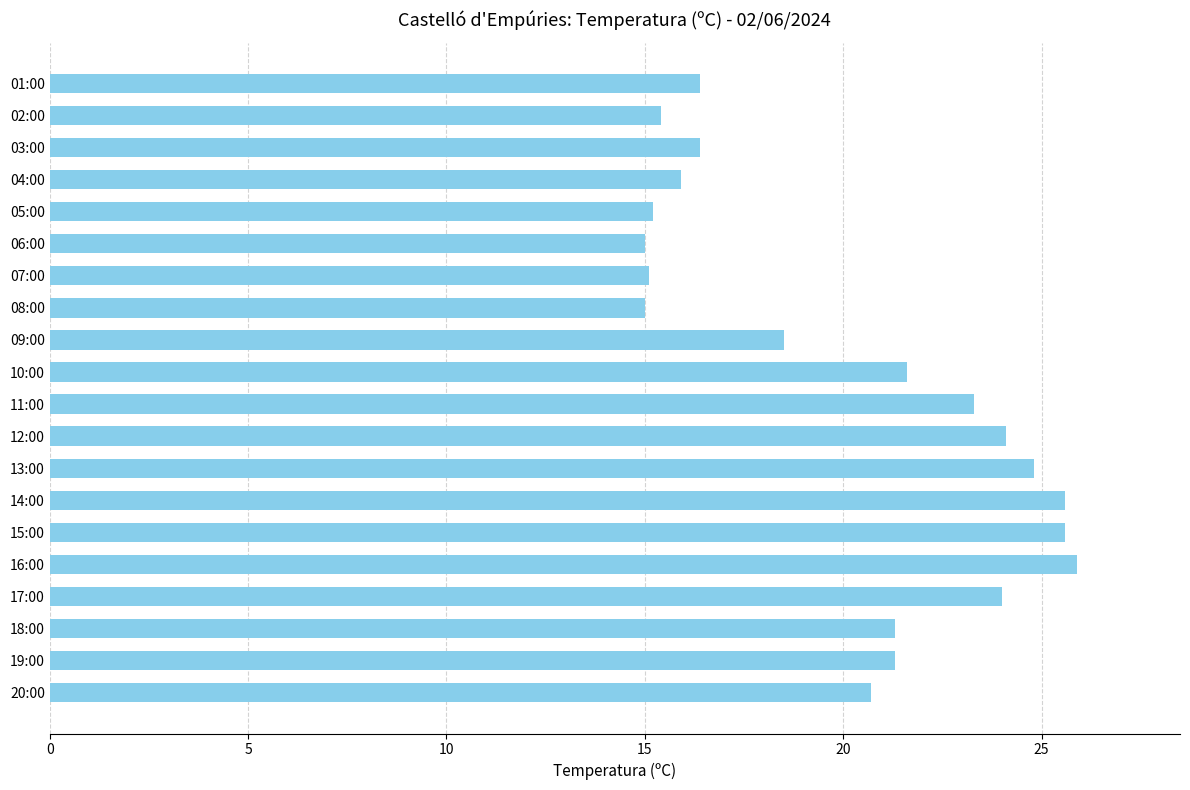

At which category does the chart reach its peak across all series?

16:00